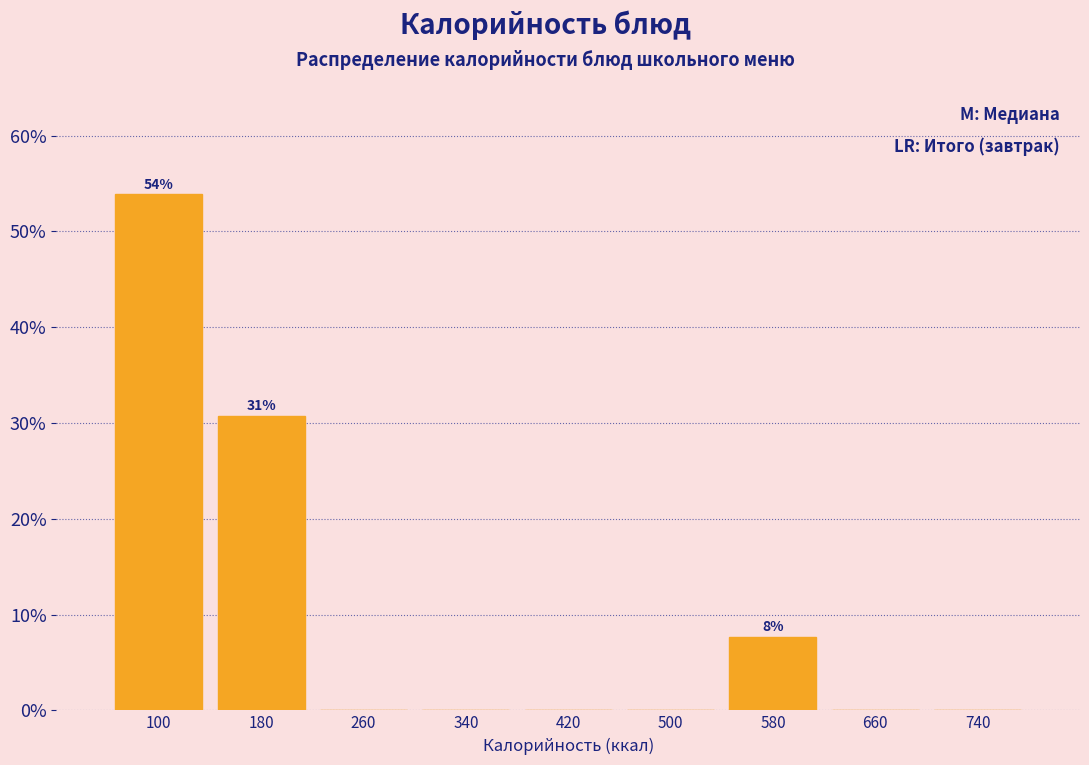

Over which range of the x-axis is the bar tallest?

60 to 140